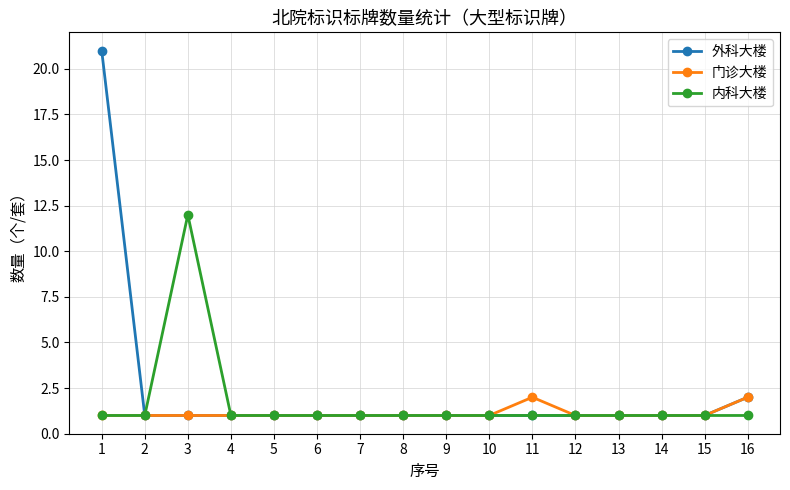

How many lines are shown in the chart?

3